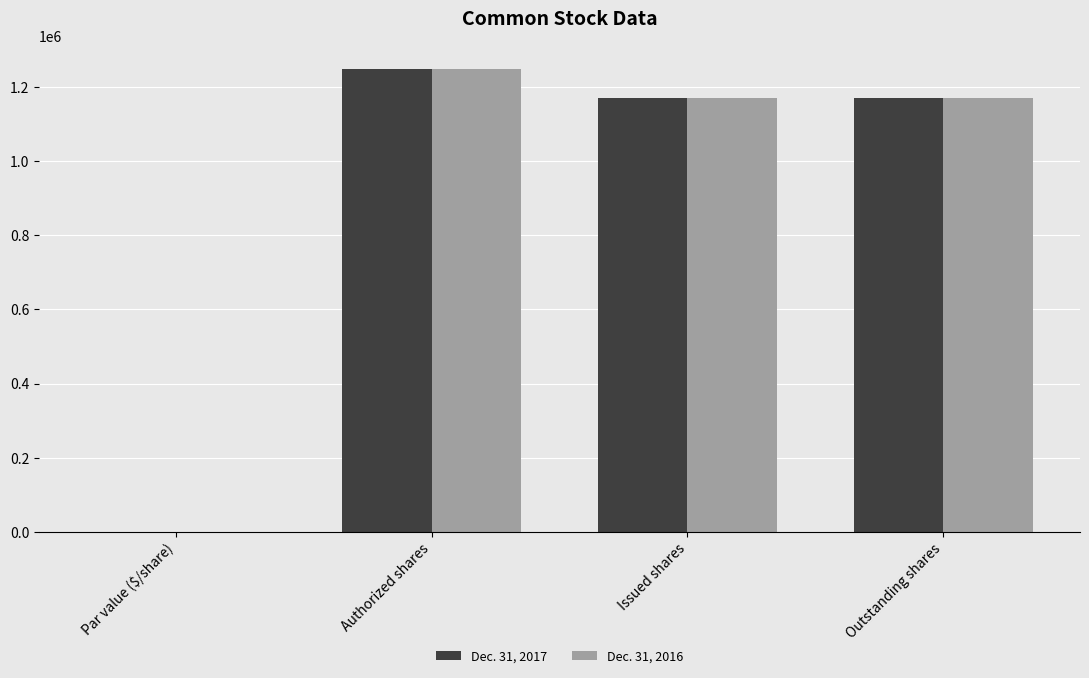

What is the maximum value shown in the chart?

1250000